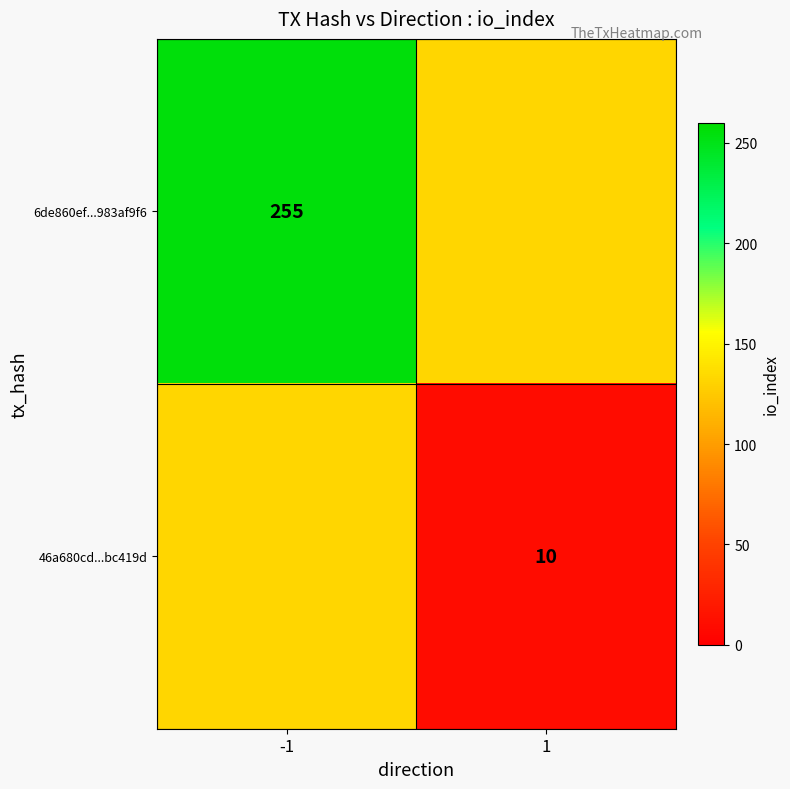

True or false: 46a680cd...bc419d has a value of 10.0 at 1.

True